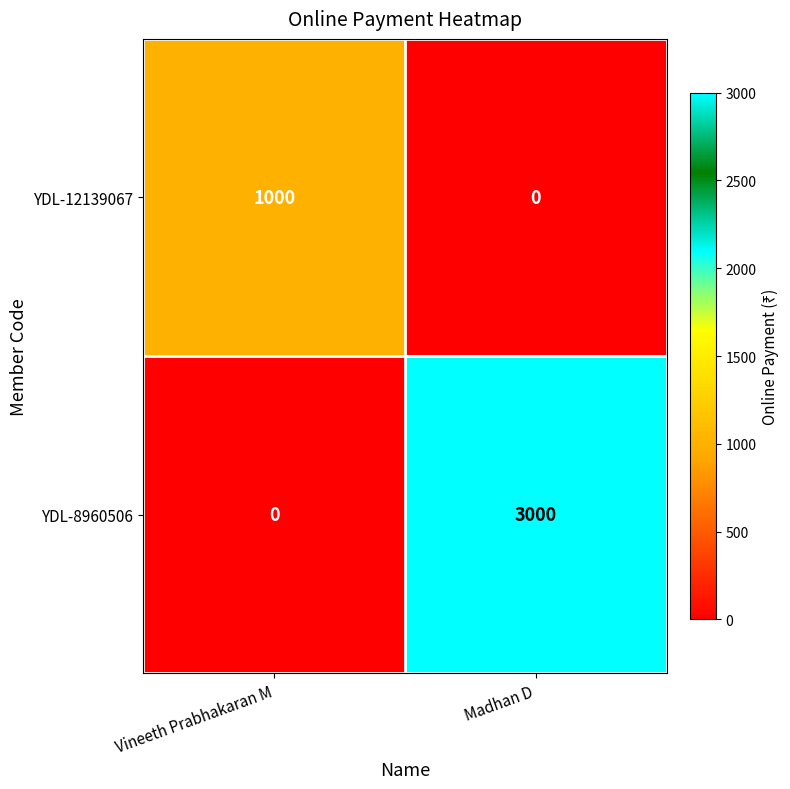

Rank the series by their average value, from lowest to highest.

YDL-12139067, YDL-8960506